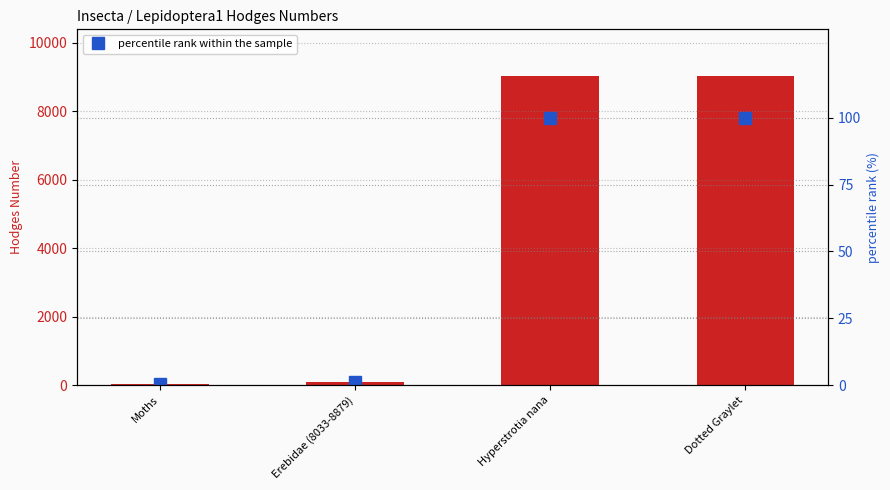

What is the smallest value displayed?

0.3